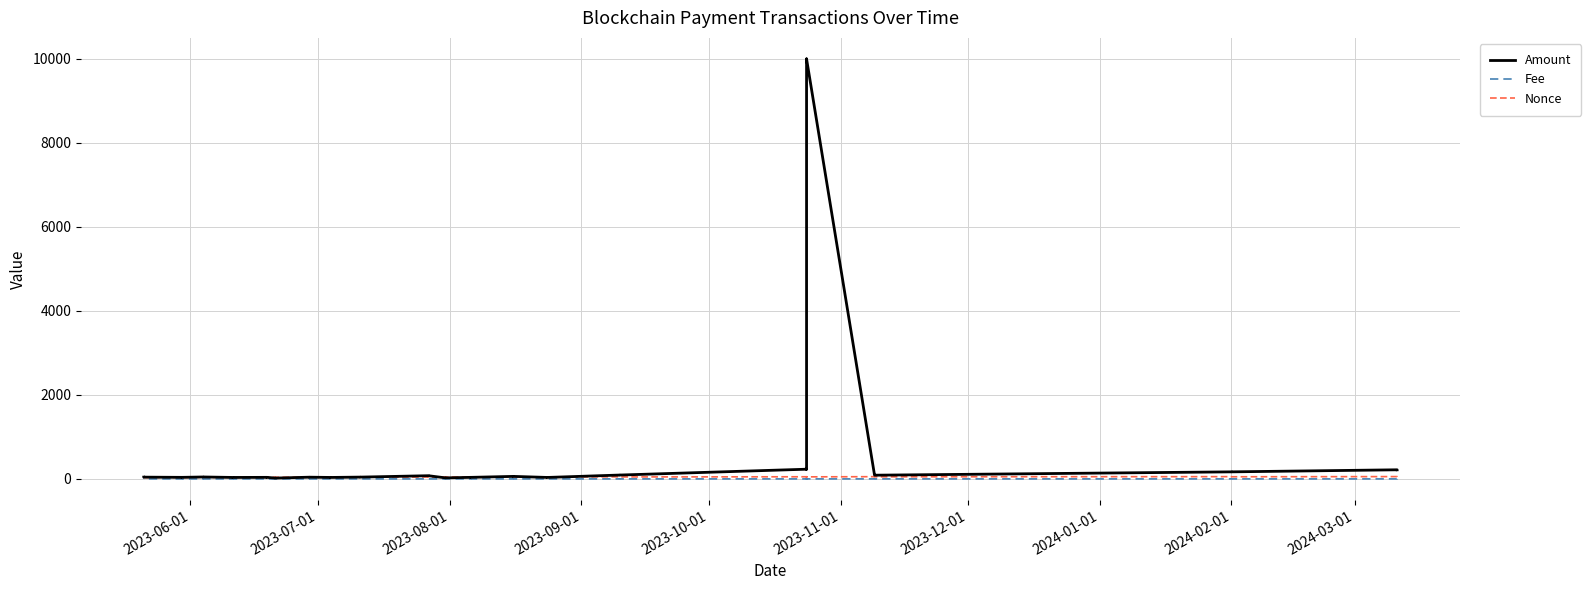

In Nonce, how many points are higher than both neighbors (excluding endpoints)?

19